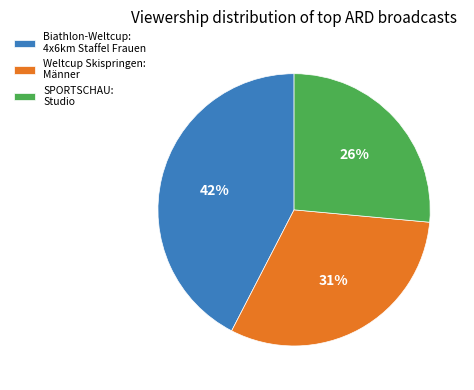

Count the number of slices in the pie.

3